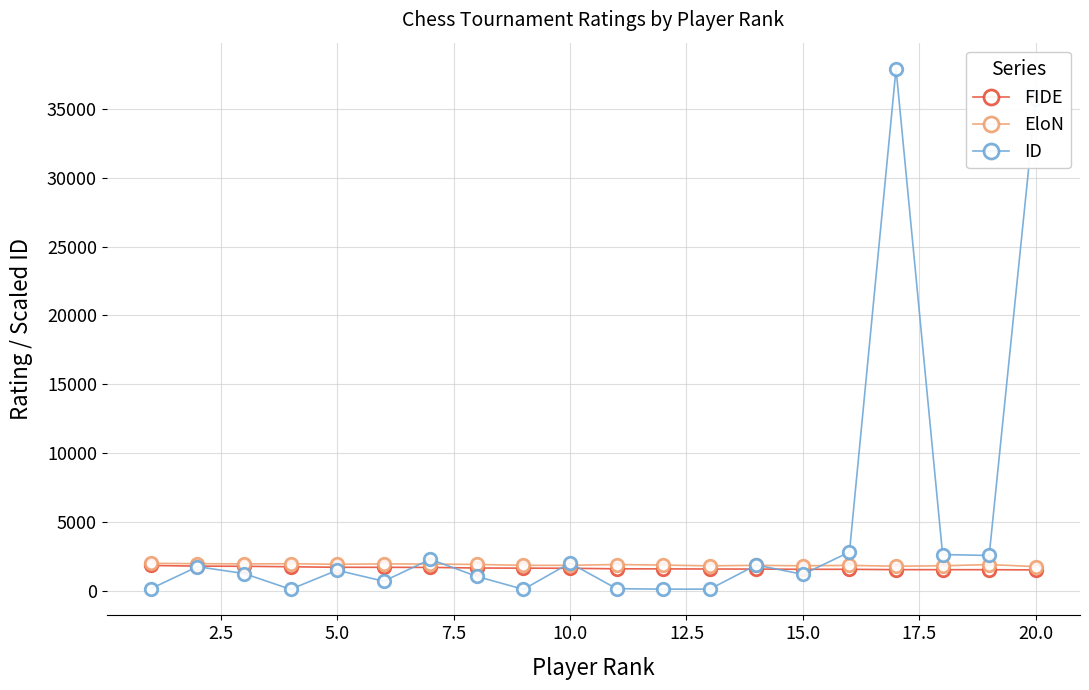

What is the greatest value displayed?

37926.9